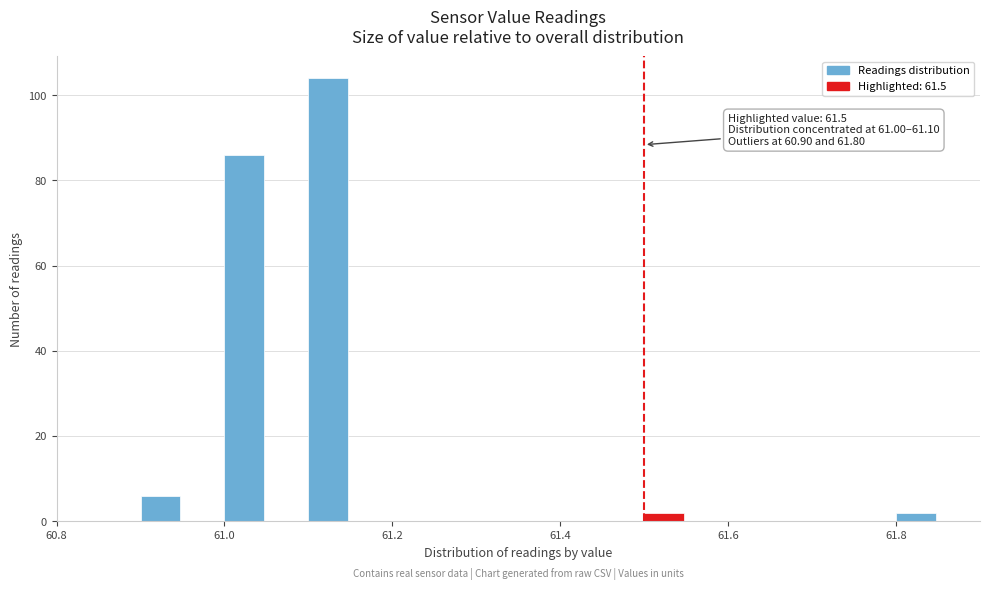

Around what value on the x-axis is the tallest bar? Give the approximate position of its centre, as read against the axis.

61.12